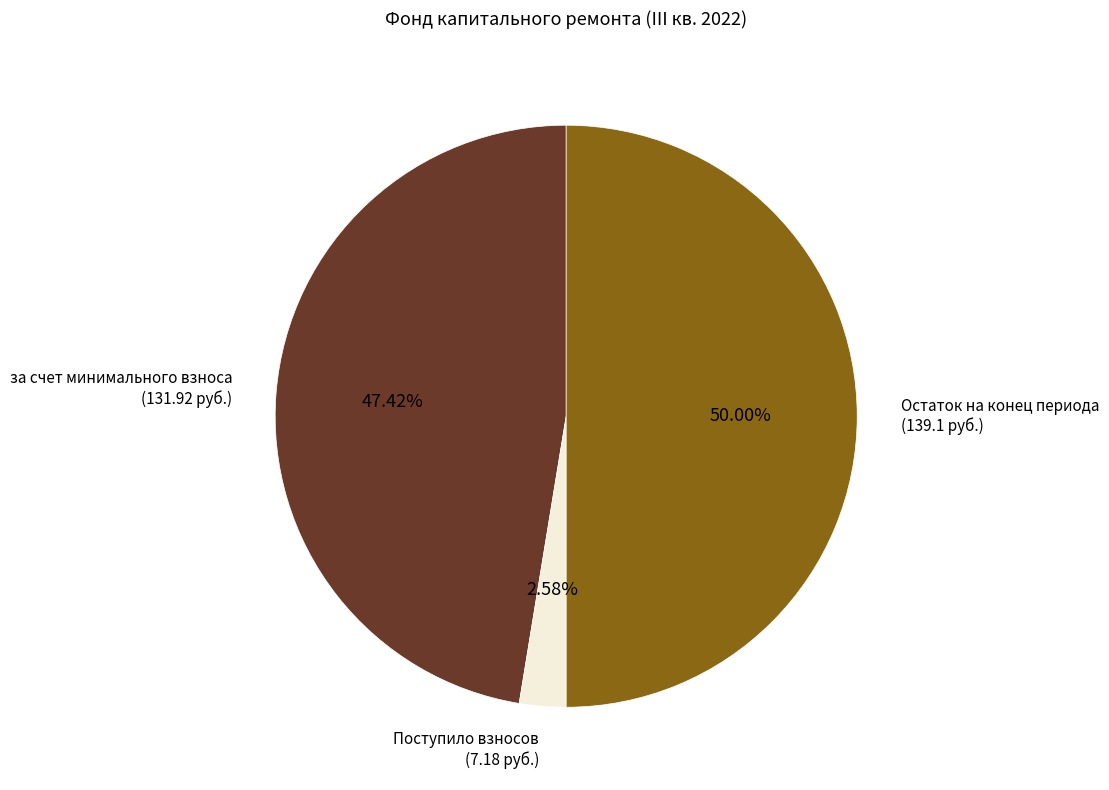

Does за счет минимального взноса represent more than half of the total?

No